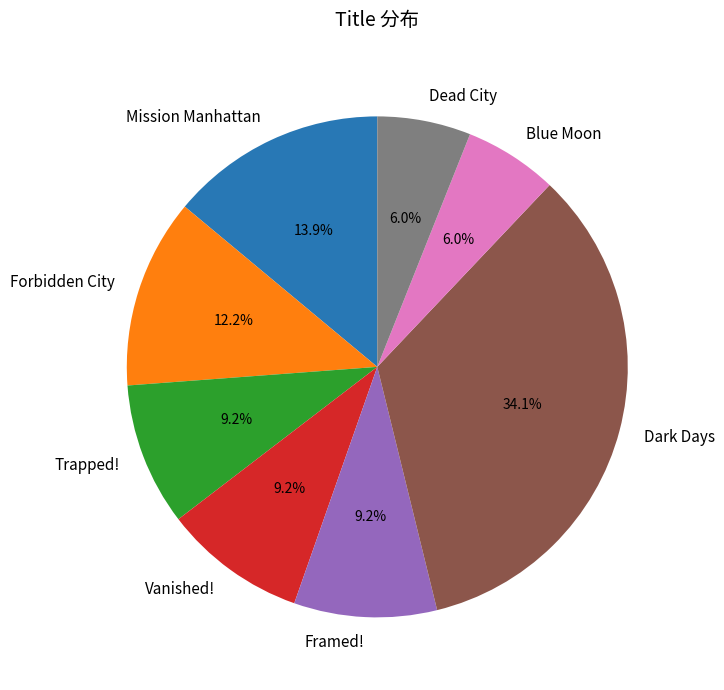

What is the largest slice in the pie chart?

Dark Days